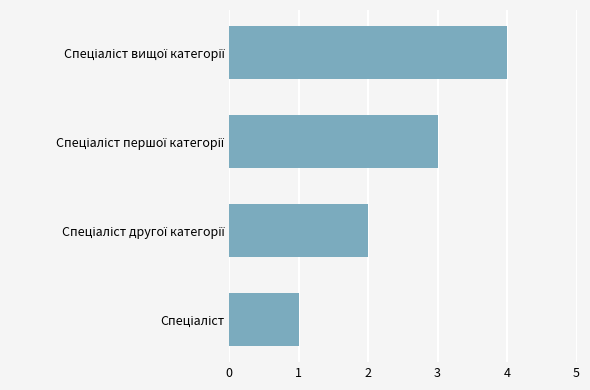

What is the sum of all values?

10